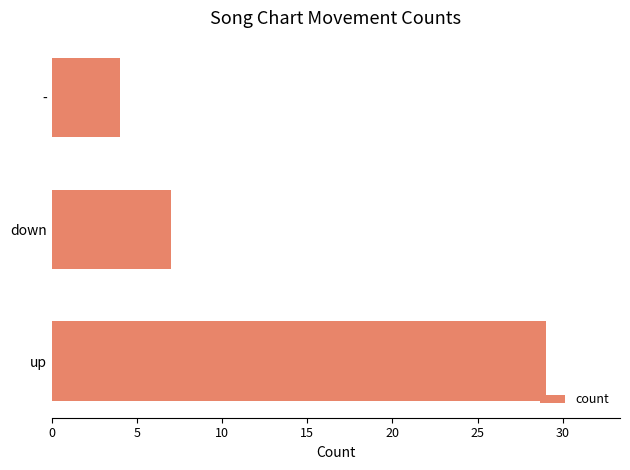

Reading bottom to top, transcribe all the data shown in this chart.

up=29	down=7	-=4